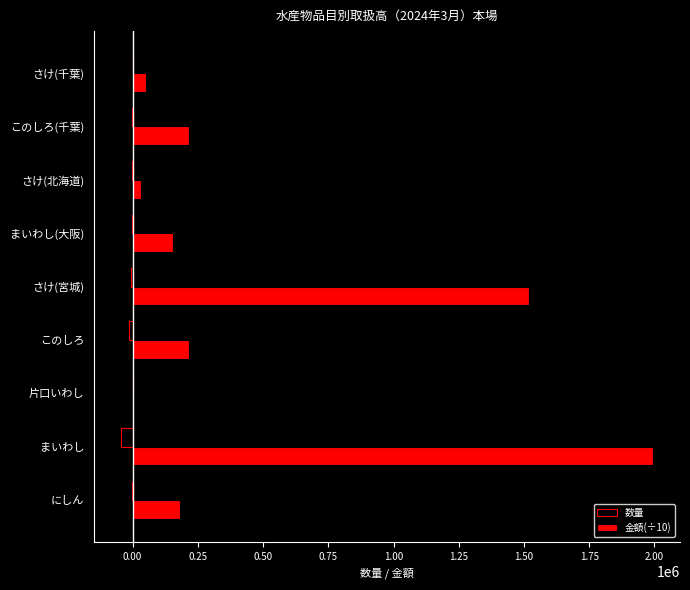

Which series has the largest total across all categories?

金額(÷10)